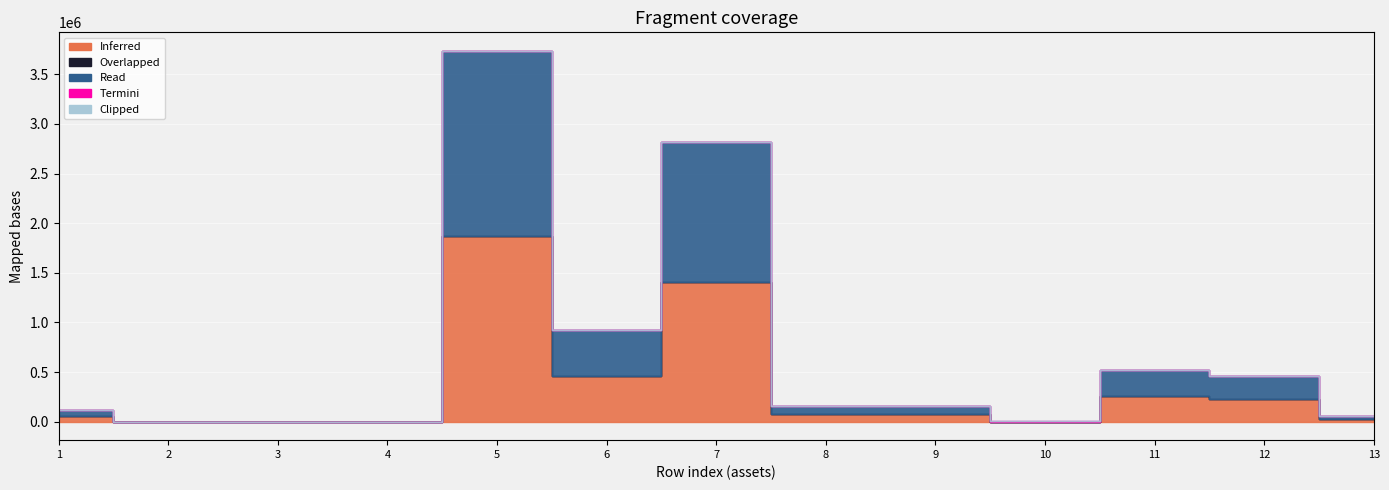

What is the value of the Read point at the 6th from the left?

460755